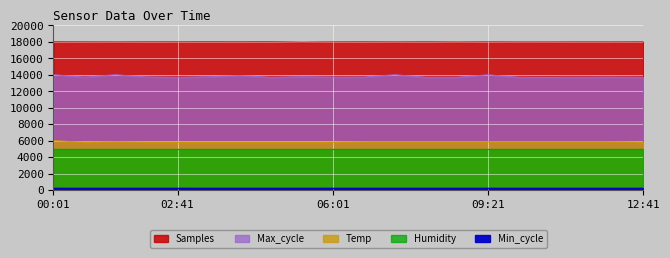

At which category does Max_cycle reach its first local peak?

01:21